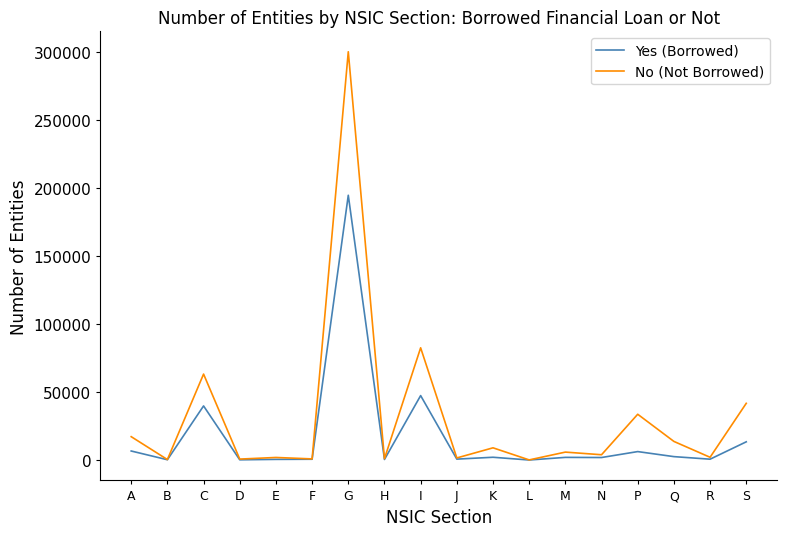

What is the sum of the No (Not Borrowed) values at D and I?

83325